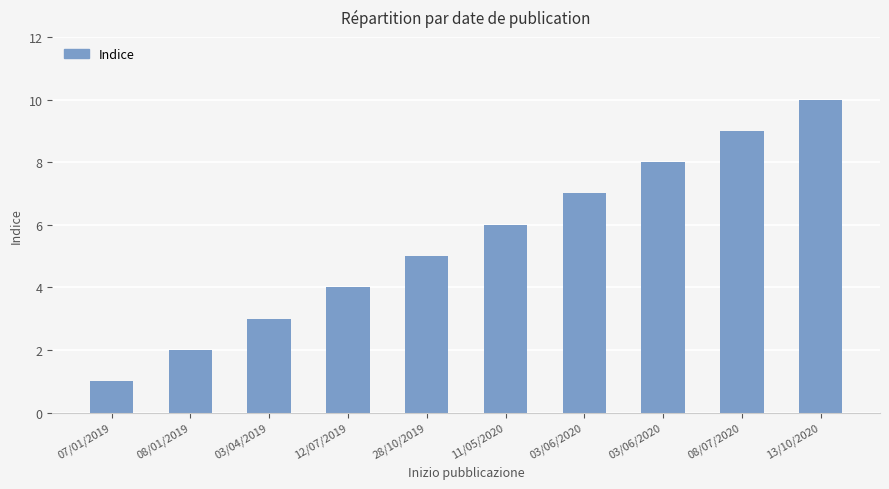

How many values are below 6?

5